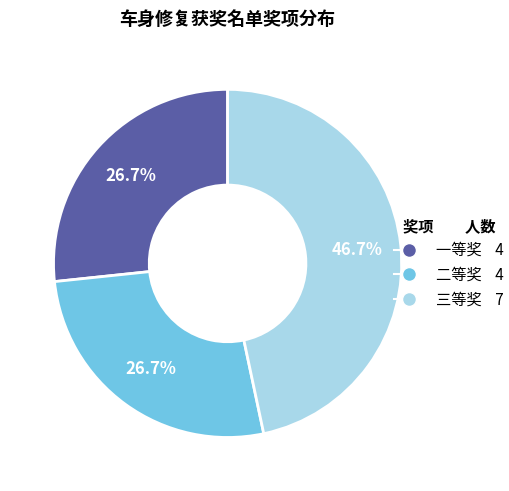

True or false: 三等奖 accounts for 39% of the total.

False